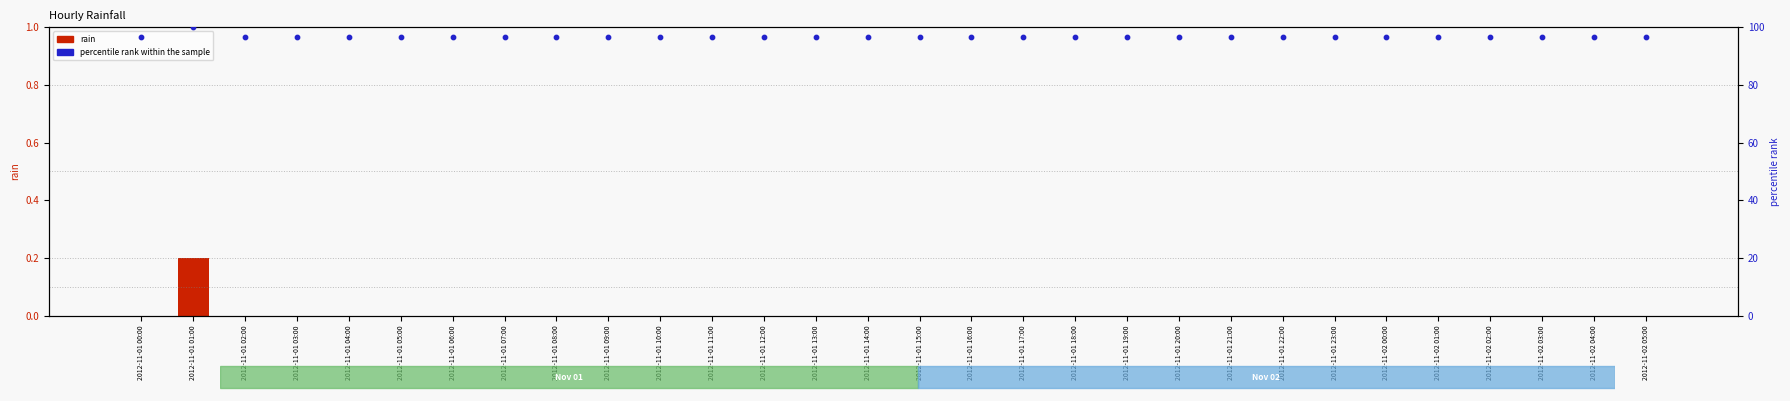

Which series reaches the maximum Y coordinate?

percentile rank within the sample